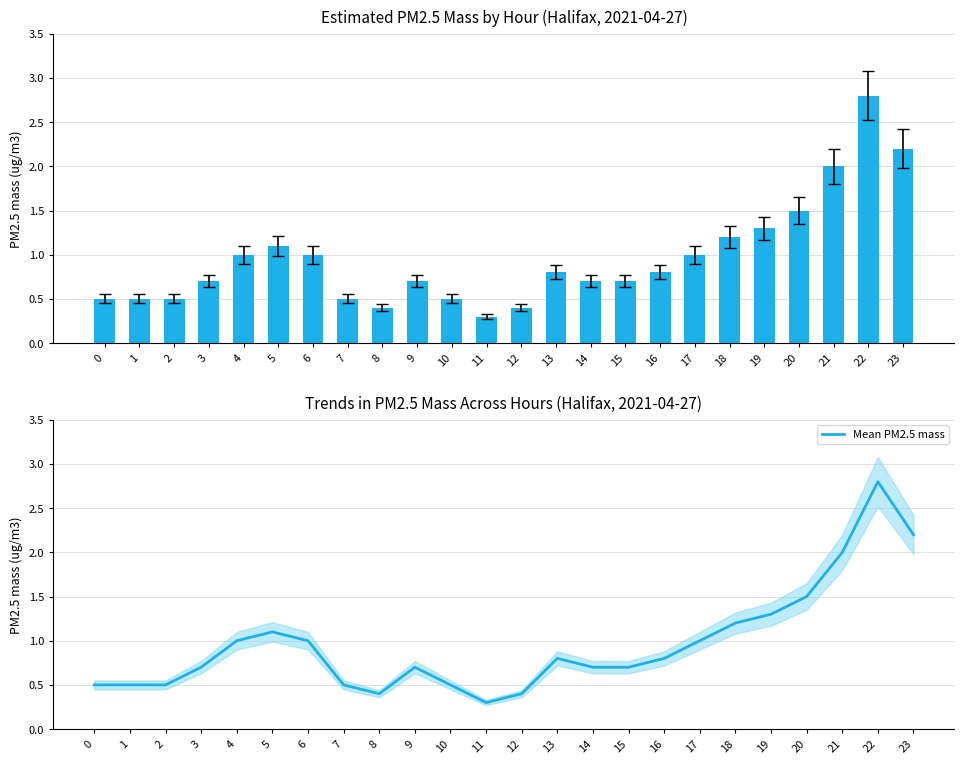

Which series has the largest total across all categories?

Estimated PM2.5 mass